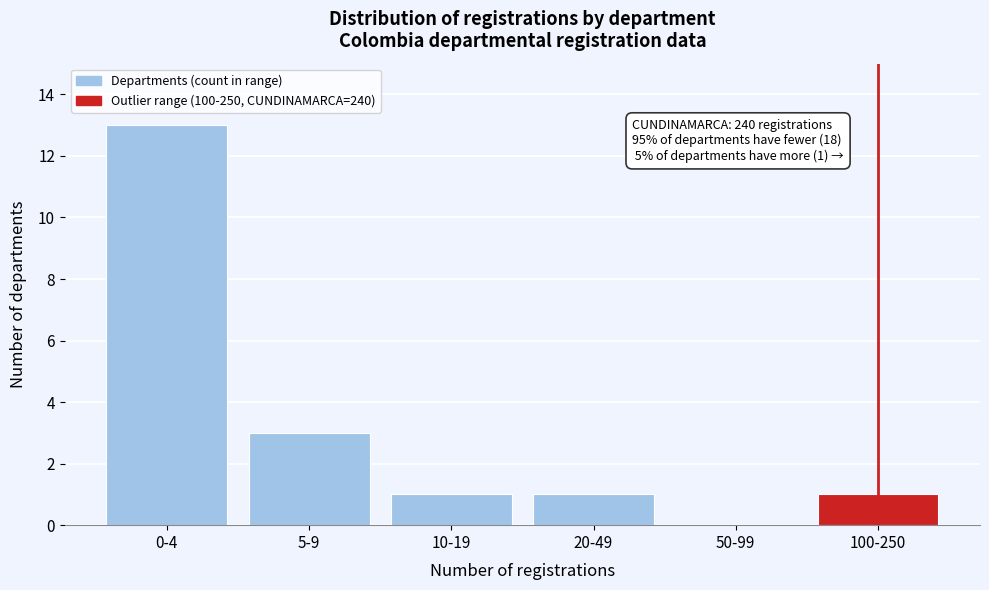

Reading left to right, extract all data points from this chart.

0-4=13	5-9=3	10-19=1	20-49=1	50-99=0	100-250=1